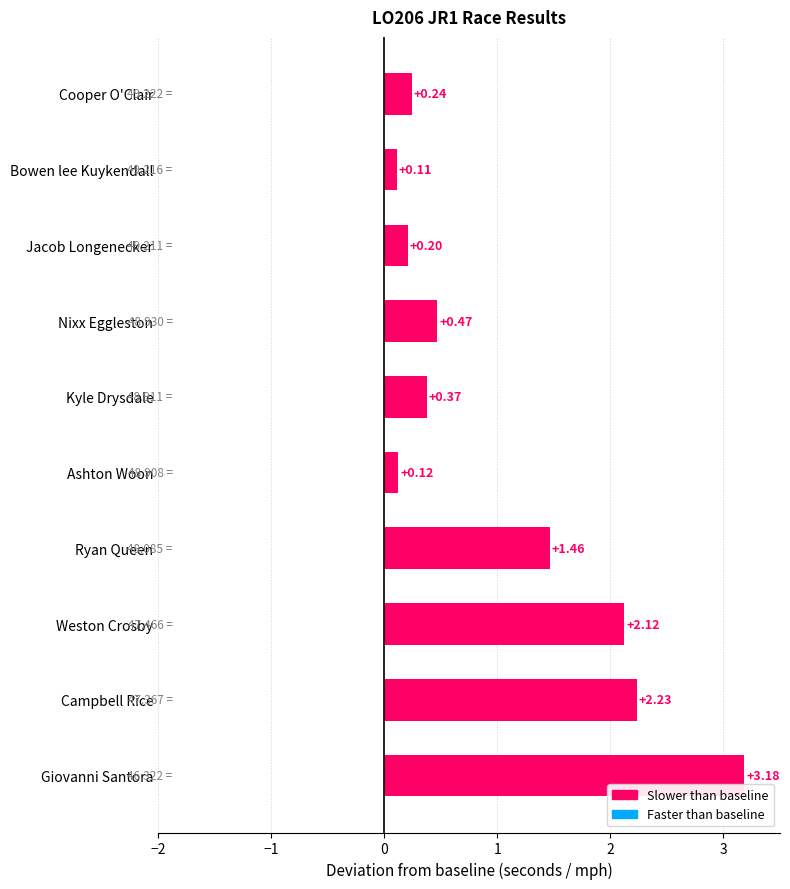

What is the label of the 9th bar from the top?

Campbell Rice